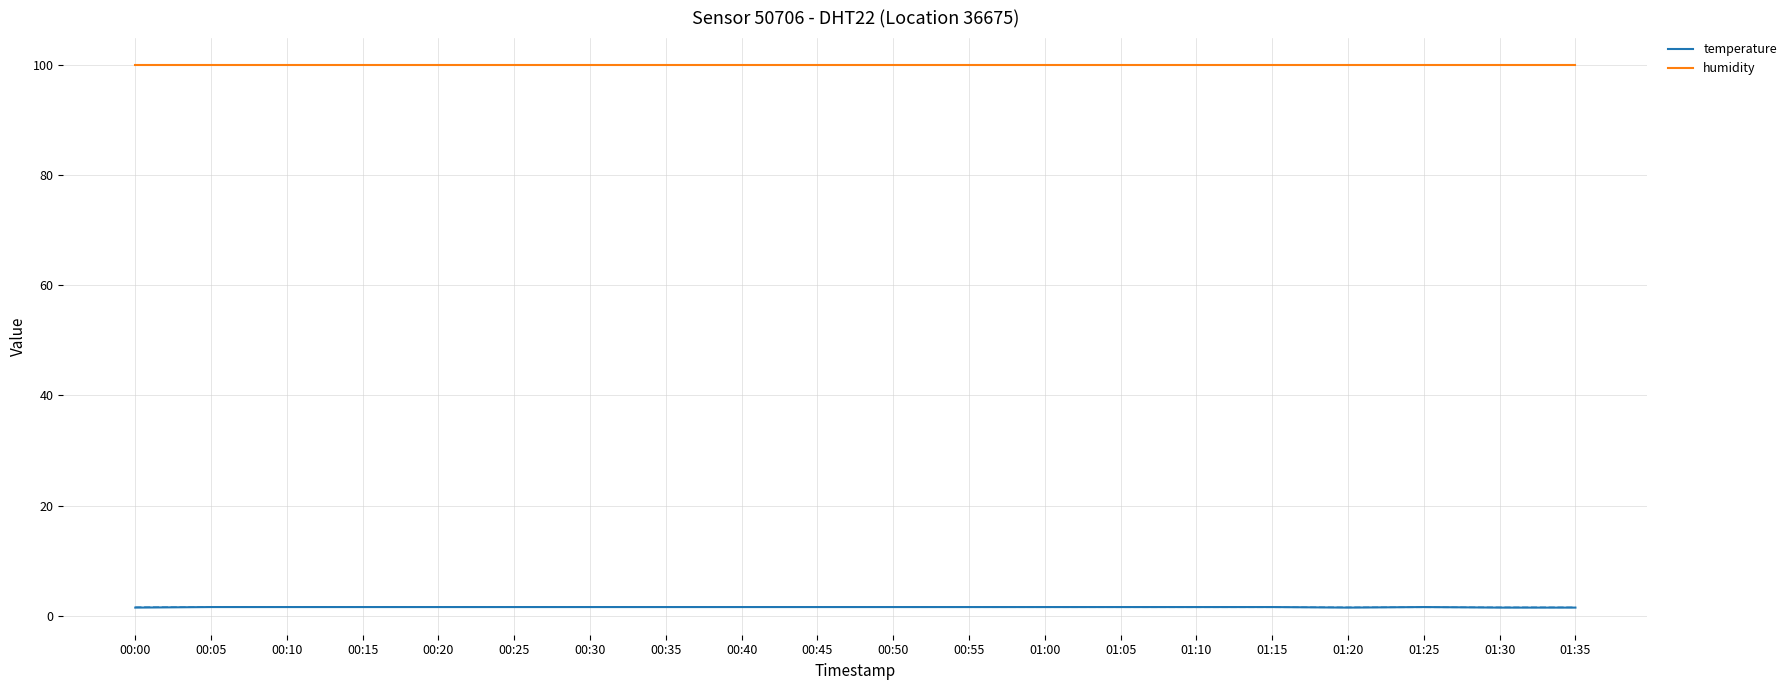

Which series has the widest spread of values?

temperature